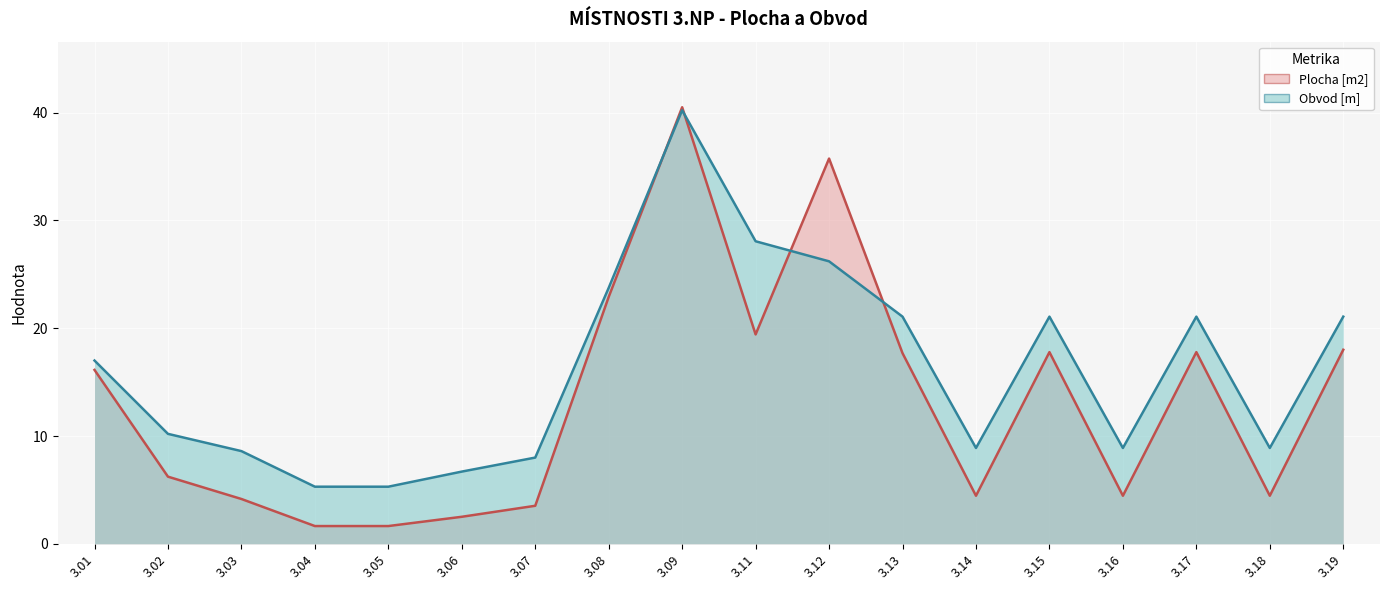

How many lines are shown in the chart?

2